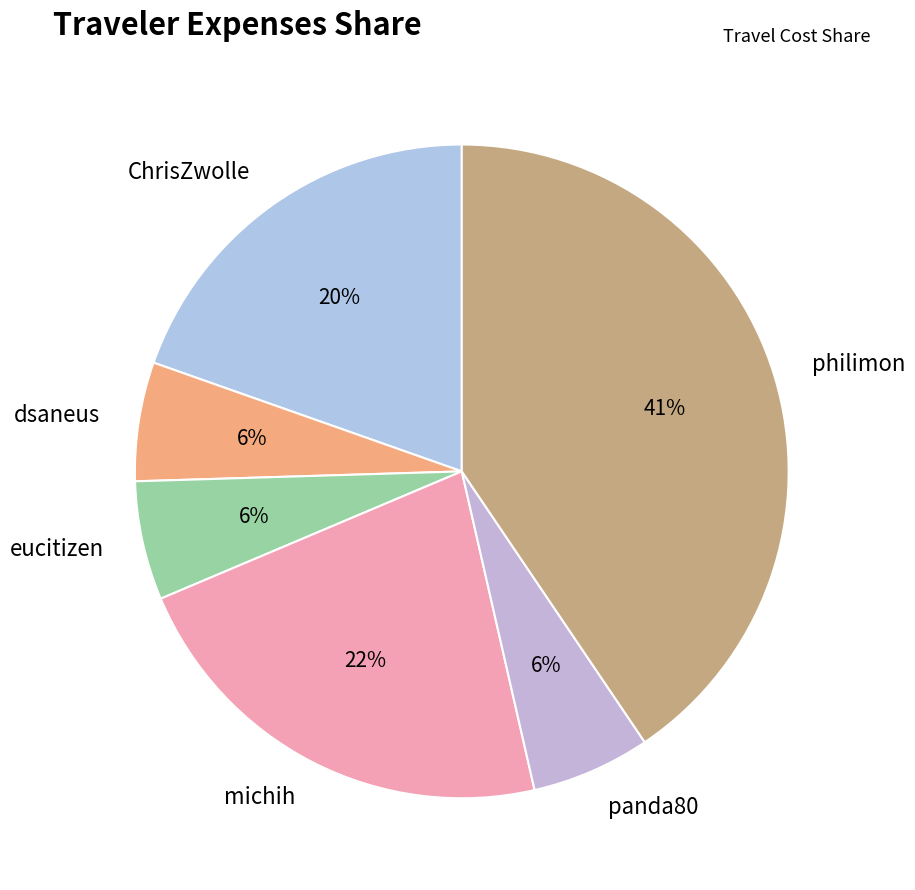

Do eucitizen and philimon together represent more than half of the pie?

No